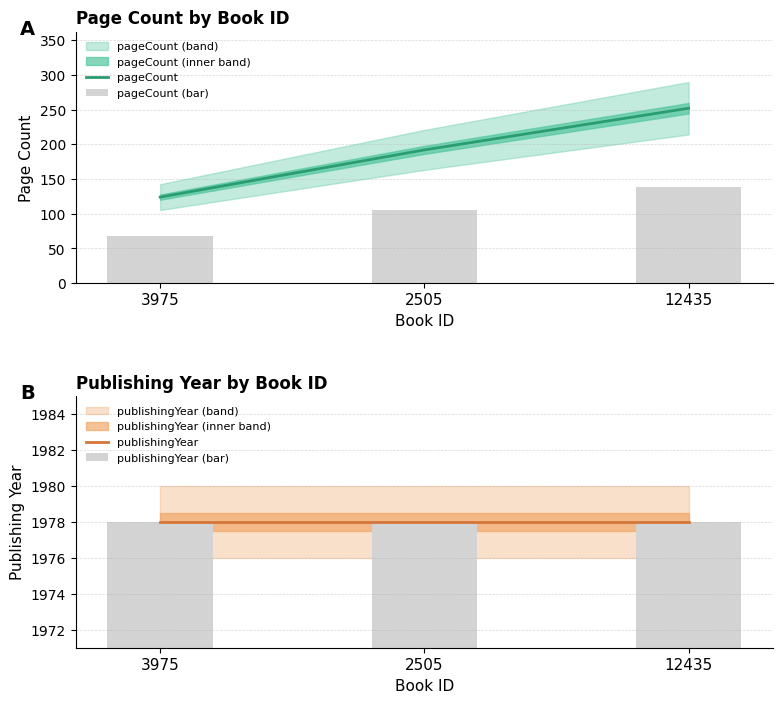

What is the smallest value displayed?

68.2